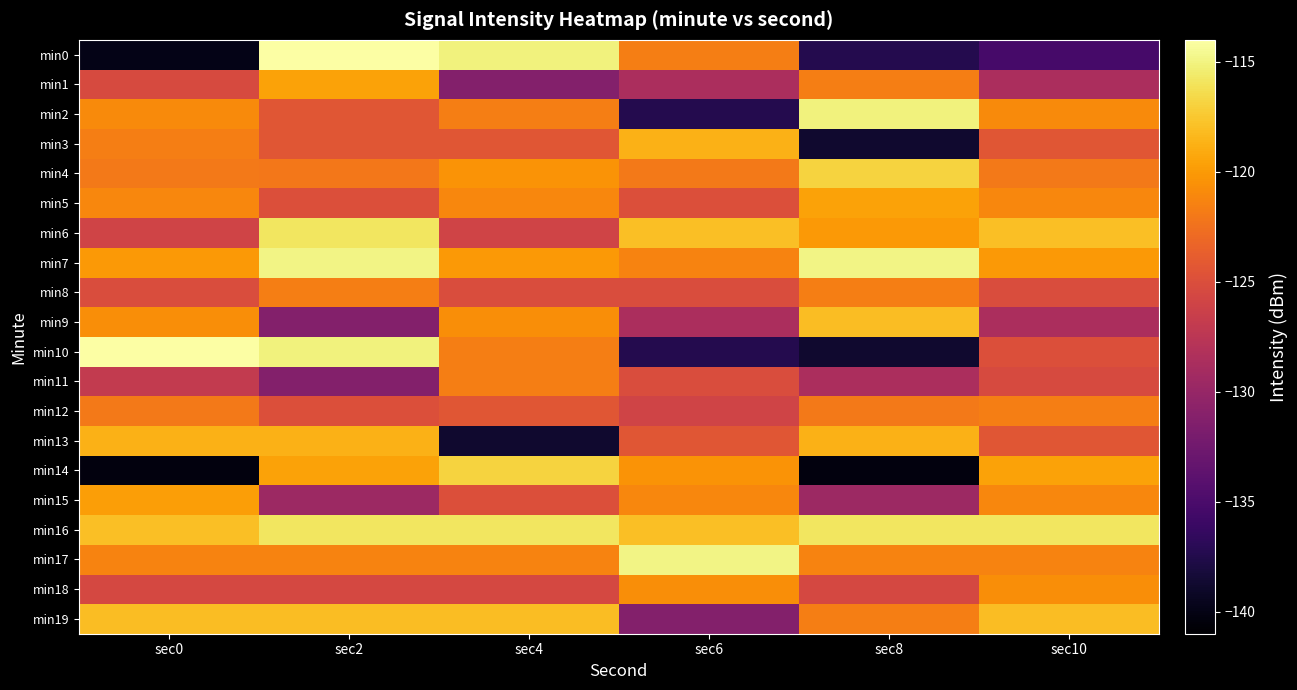

Between sec2 and sec8, which series saw the biggest shift?

min10